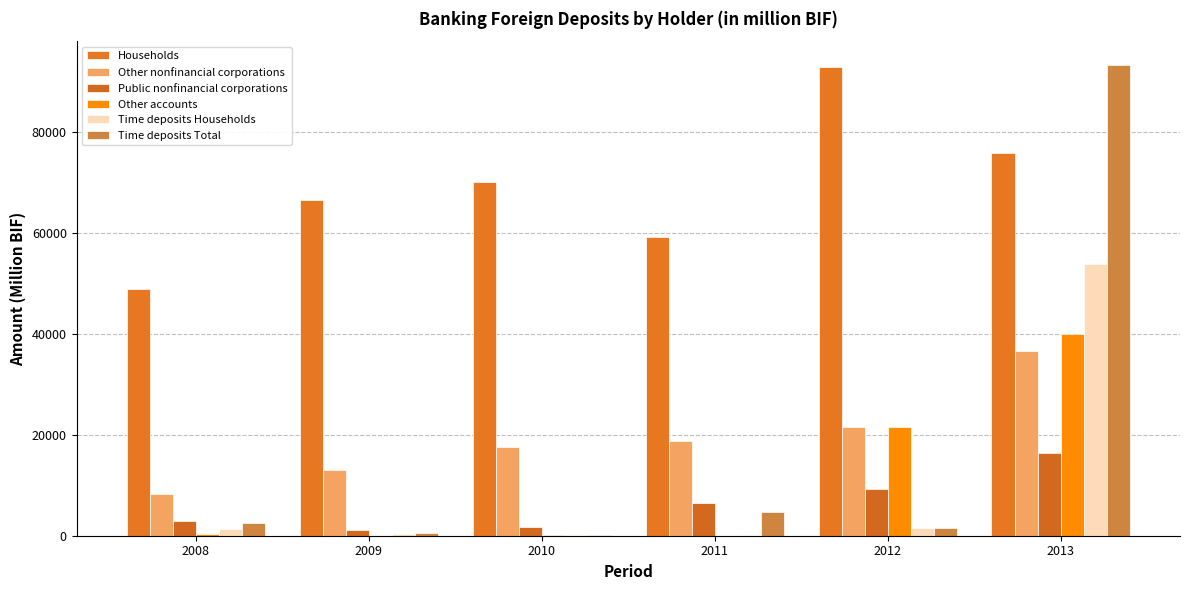

Are the bars grouped side by side (vs. stacked)?

Yes